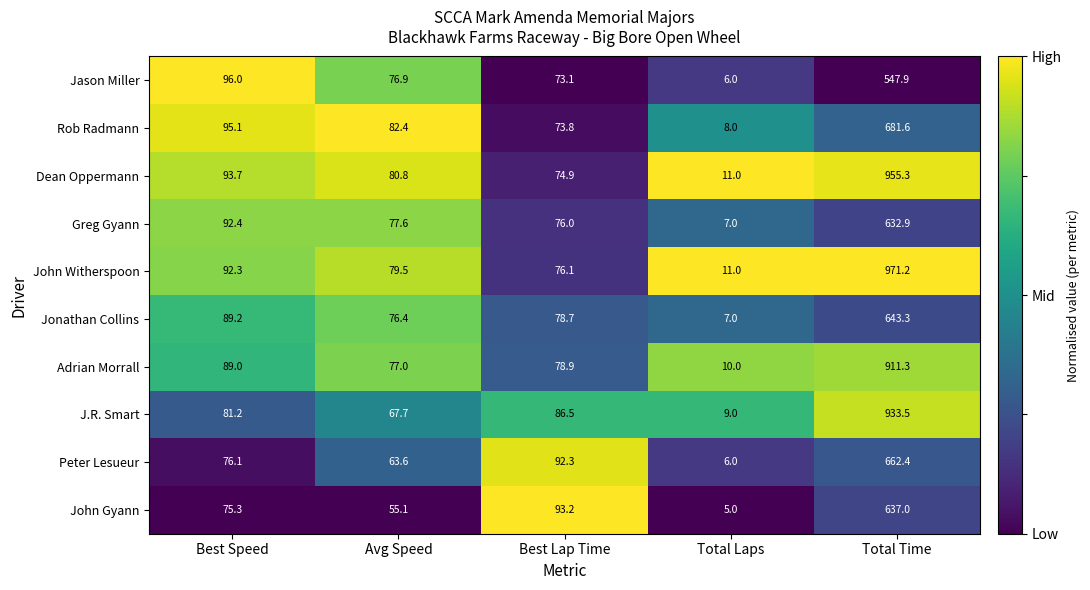

Where does the Jonathan Collins series first go above 78?

Best Speed